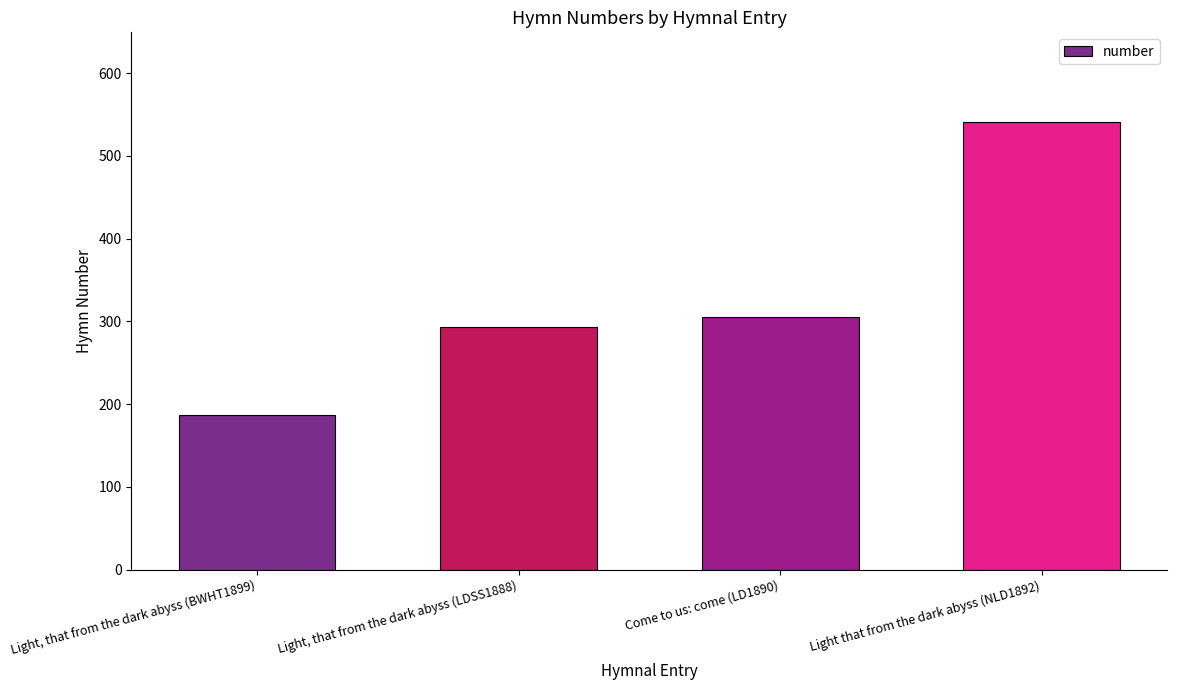

How many data points are less than 305?

2